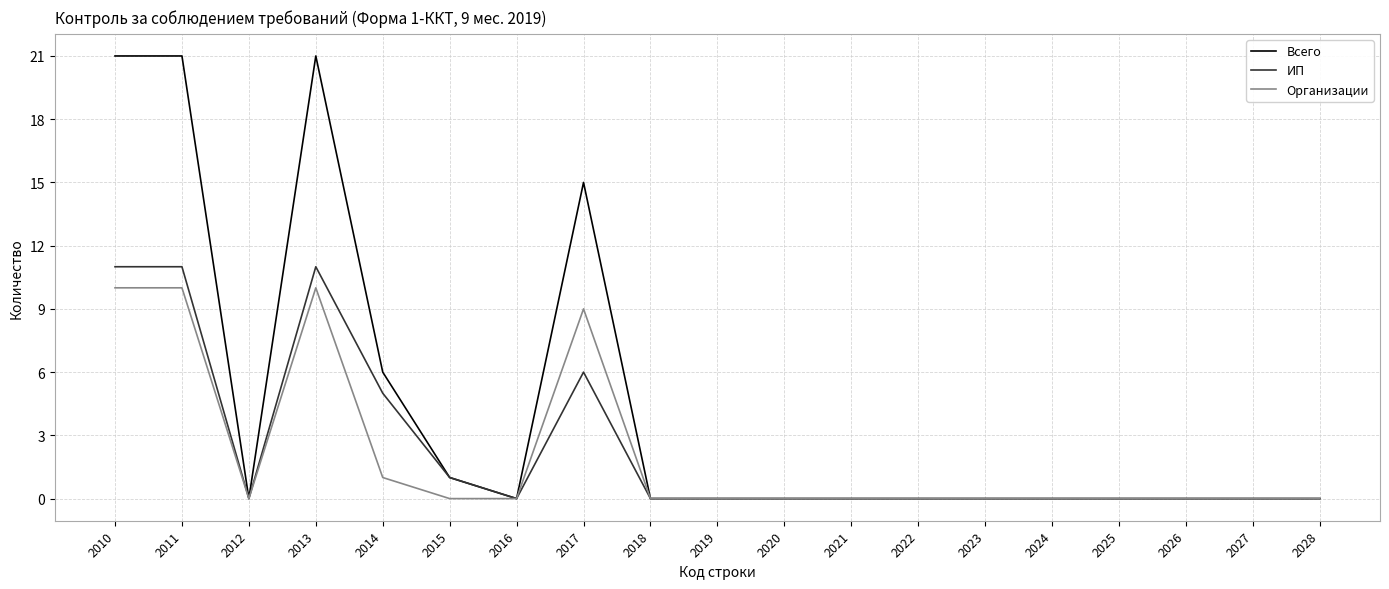

What is the sum of the Организации values at 2014 and 2010?

11